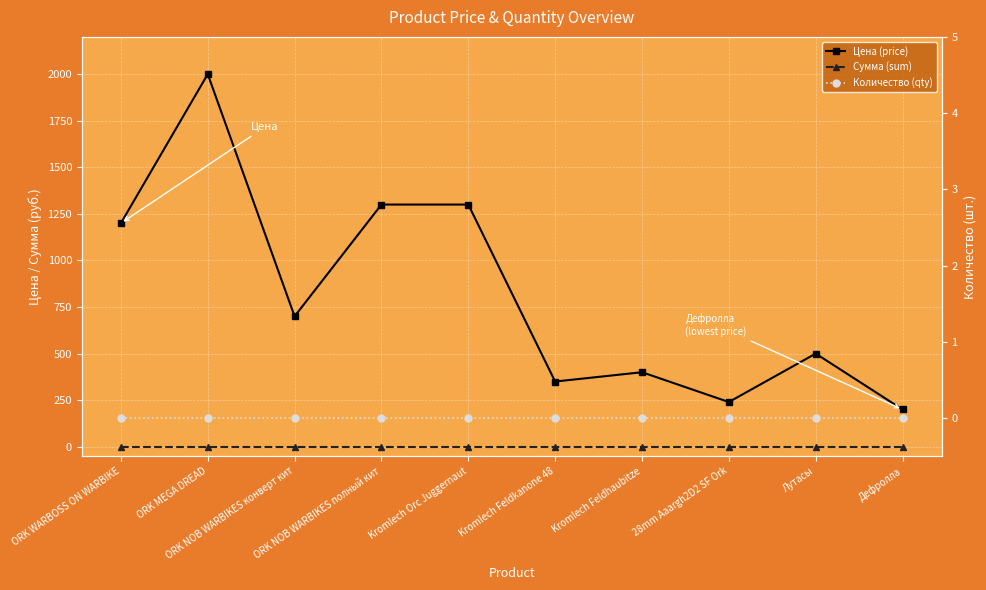

List the series in order of their peak value, lowest first.

Сумма (sum), Количество (qty), Цена (price)